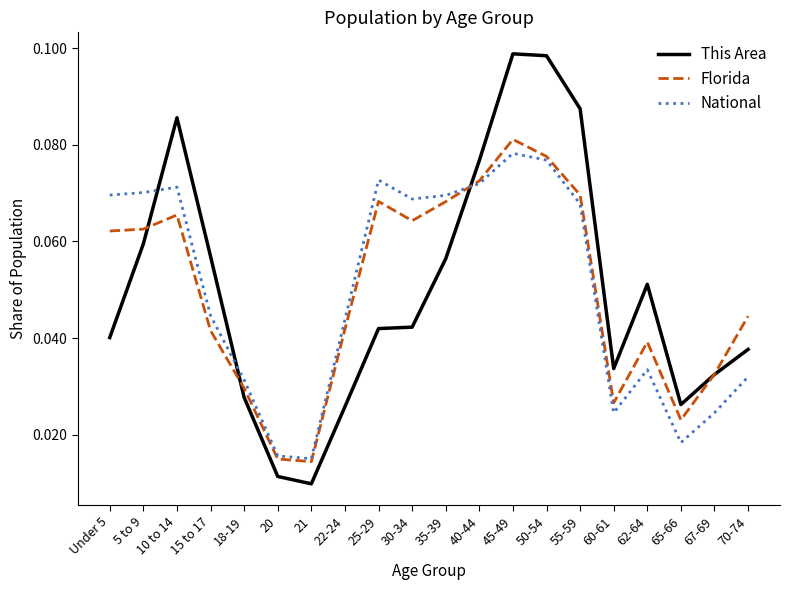

At which category is the sum across all series the highest?

45-49